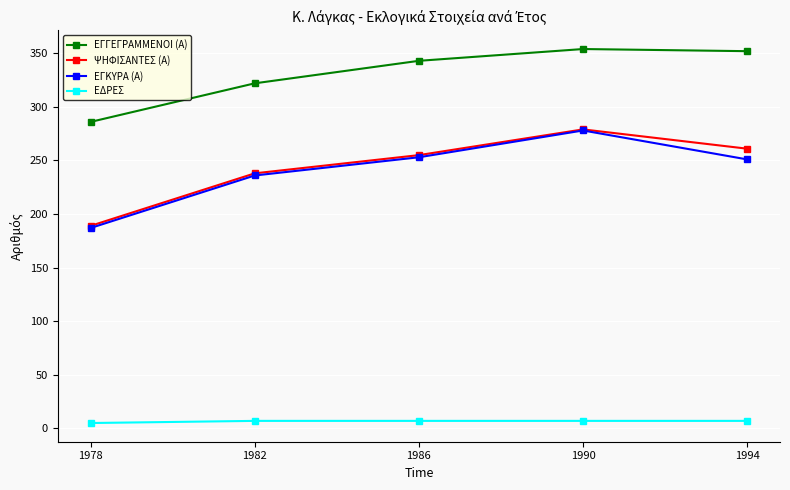

What is the value of the ΕΓΓΕΓΡΑΜΜΕΝΟΙ (Α) point at the 1st from the left?

286